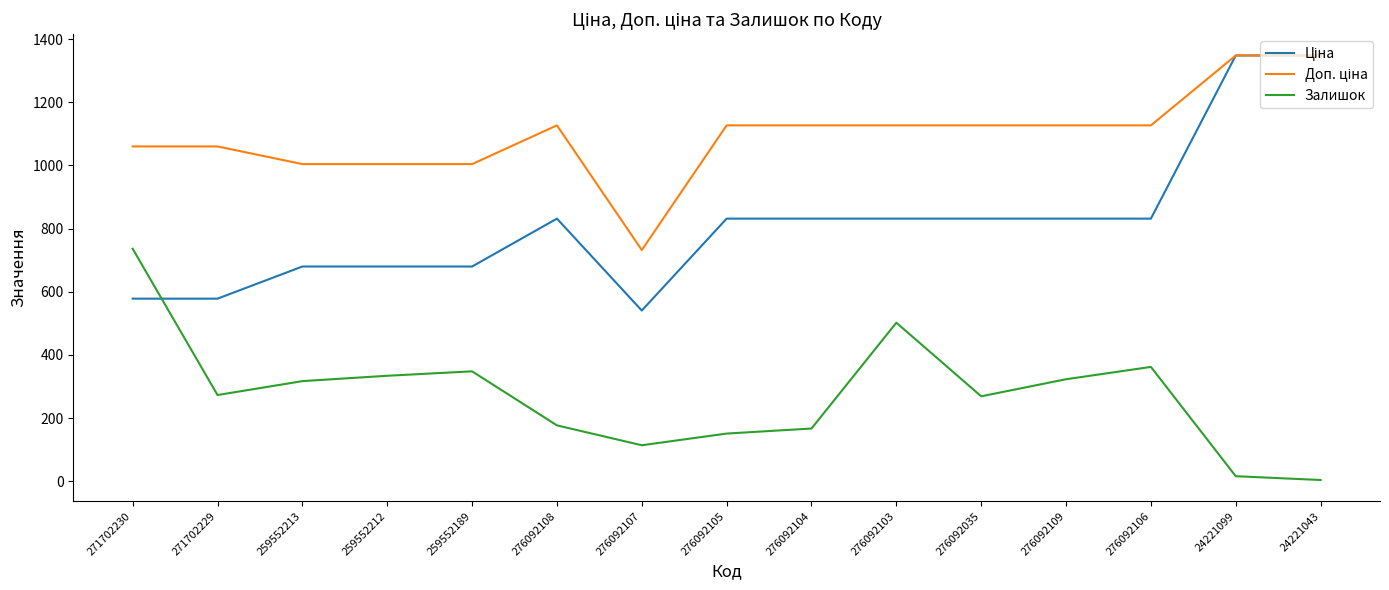

What position from the right is 271702229?

14